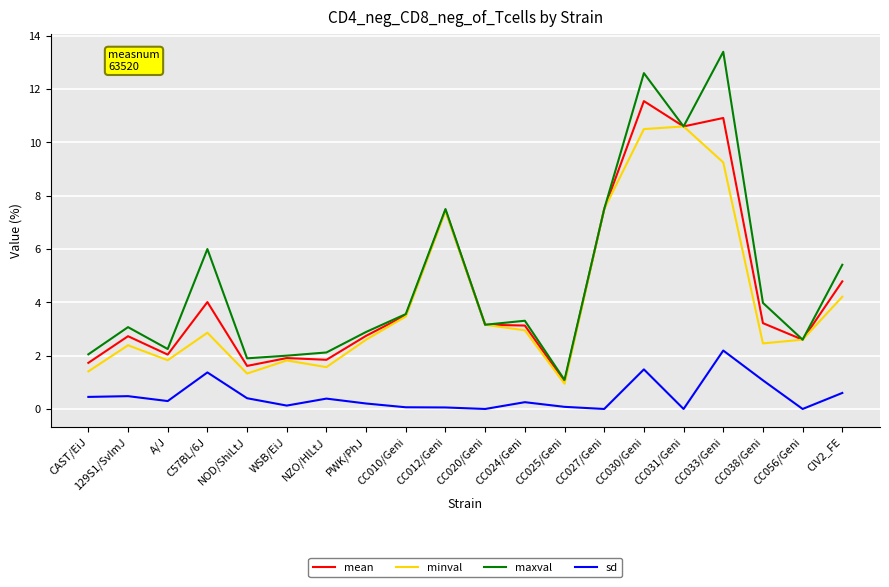

Count the number of categories in the chart.

20